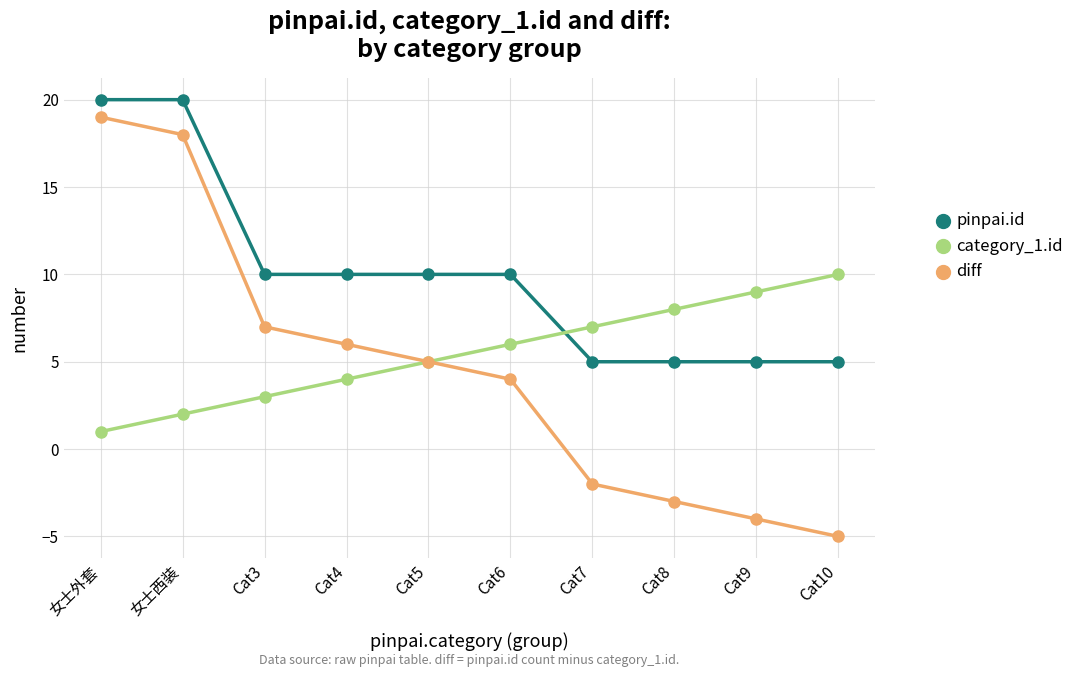

Is the value of diff at Cat9 greater than the value of category_1.id at Cat10?

No